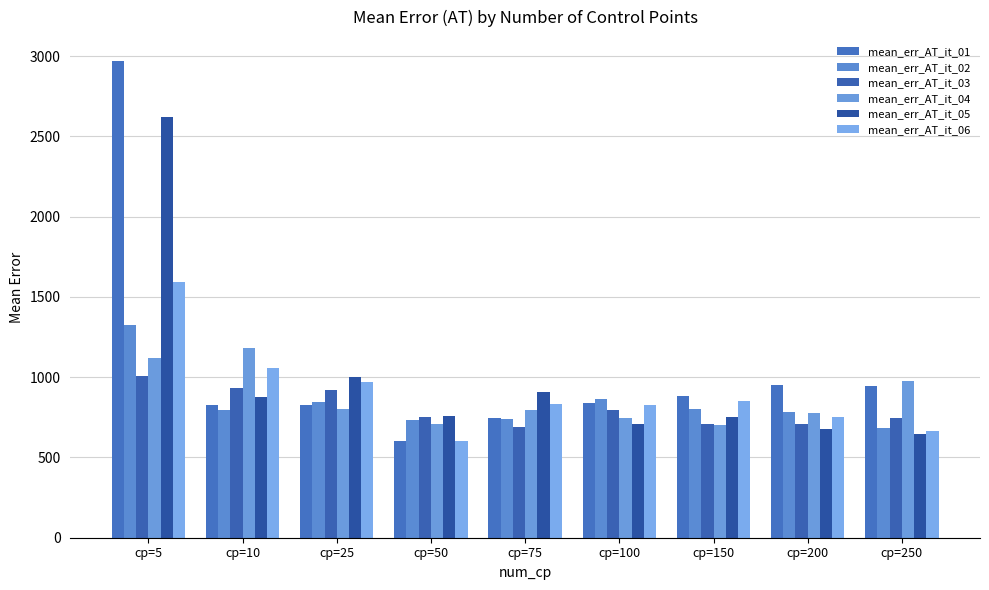

How many bars are there in total?

54